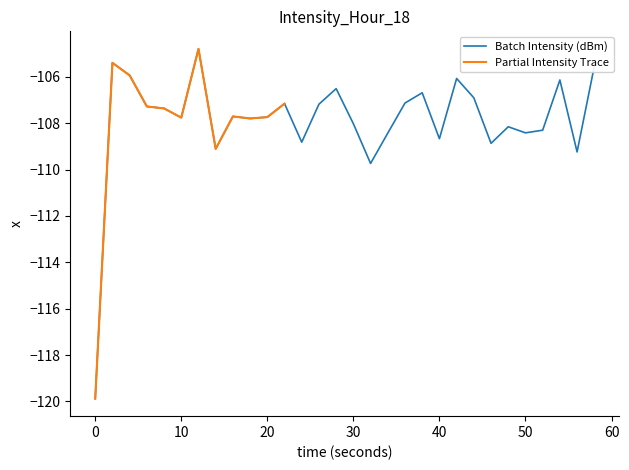

Reading right to left, list all the values displayed in this chart.

-105.6	-109.2	-106.1	-108.3	-108.4	-108.2	-108.9	-106.9	-106.1	-108.7	-106.7	-107.1	-108.4	-109.7	-108.0	-106.5	-107.2	-108.8	-107.2	-107.7	-107.8	-107.7	-109.1	-104.8	-107.8	-107.4	-107.3	-105.9	-105.4	-119.9